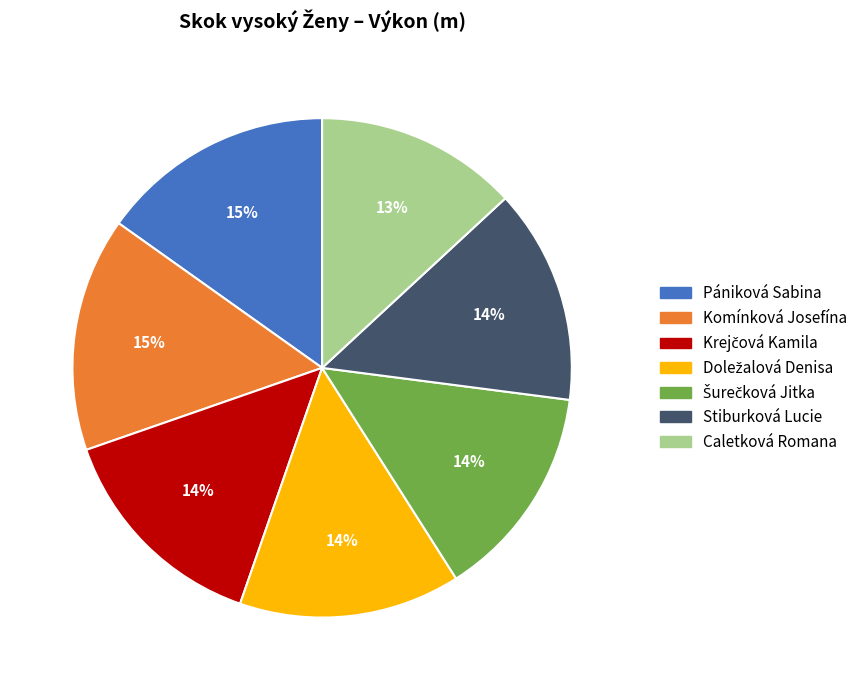

To the nearest percent, what is the average slice percentage?

14%